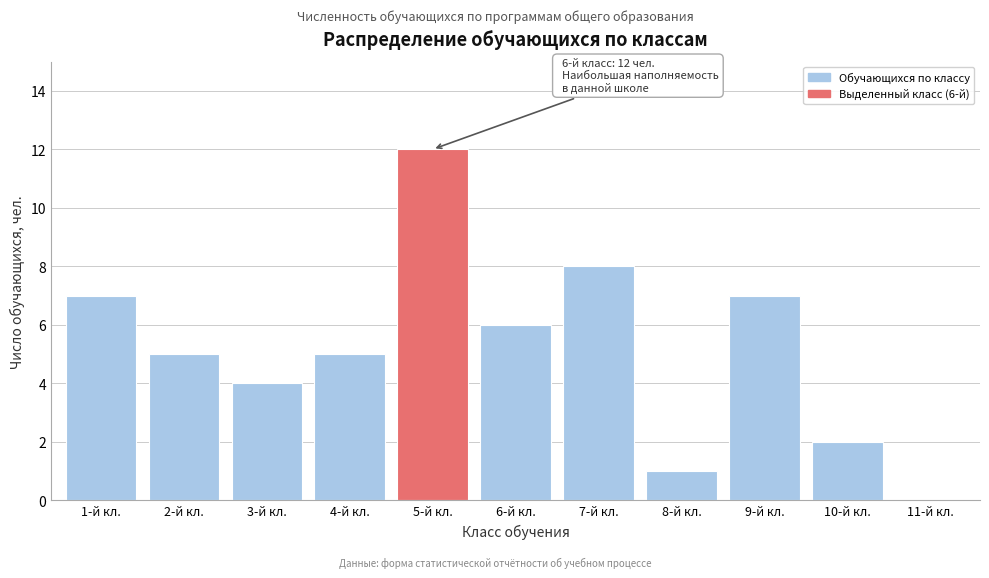

Reading left to right, transcribe all the data shown in this chart.

1-й кл.=7	2-й кл.=5	3-й кл.=4	4-й кл.=5	5-й кл.=12	6-й кл.=6	7-й кл.=8	8-й кл.=1	9-й кл.=7	10-й кл.=2	11-й кл.=0